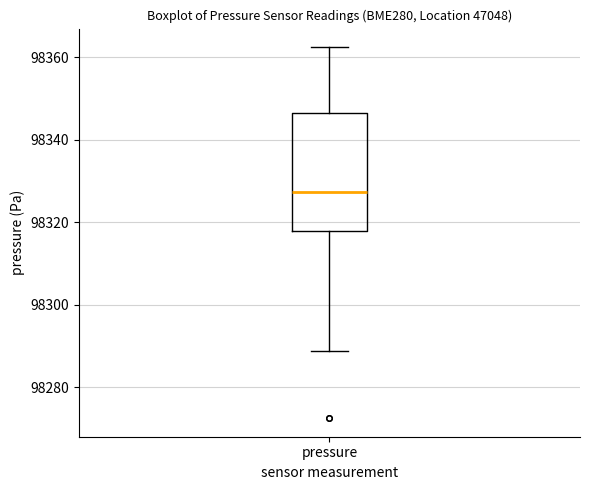

Transcribe this box plot: give where the median line is, the range the box spans, and where the two whiskers end, as read against the y-axis. The values are not printed on the chart, so give them approximately, as read against the axis.

median 98328, box 98318 to 98346, whiskers 98288 to 98362